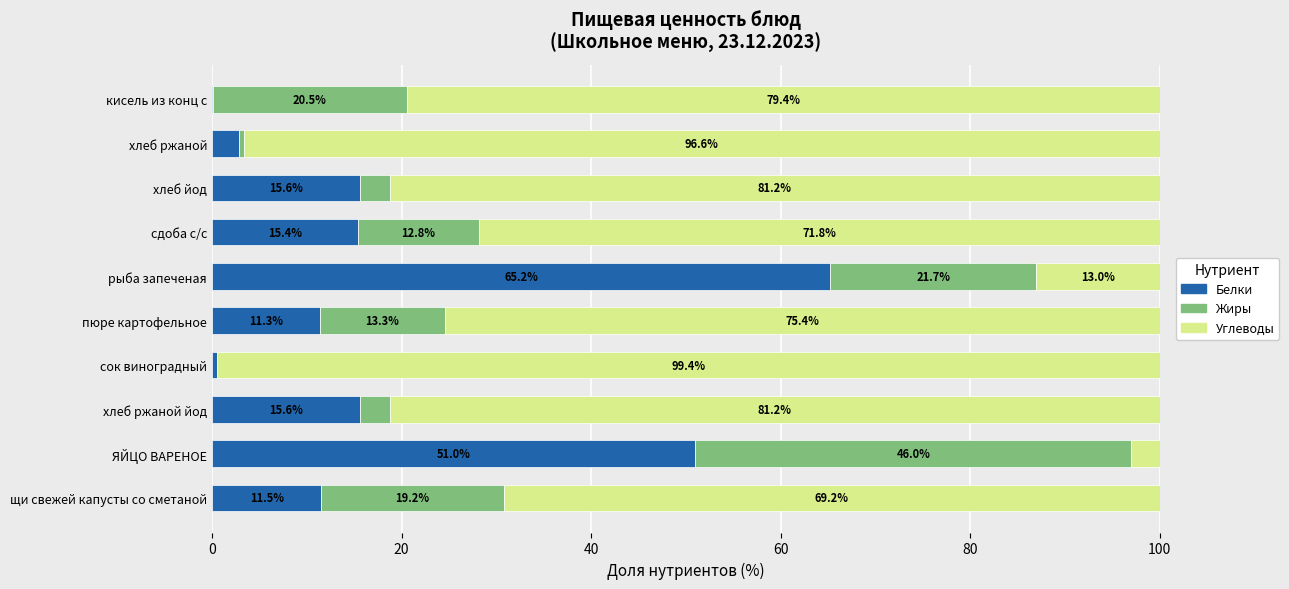

What is the maximum value for Белки?

65.2